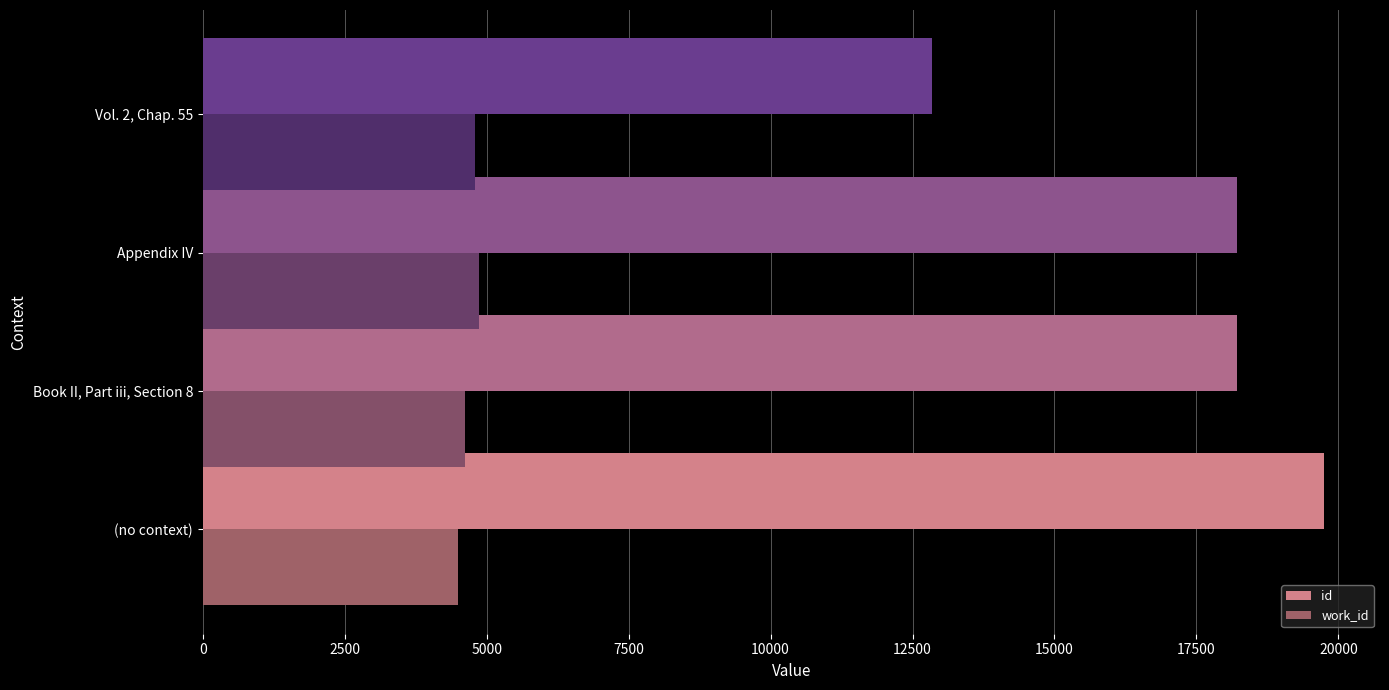

What is the average value of the id series?

17257